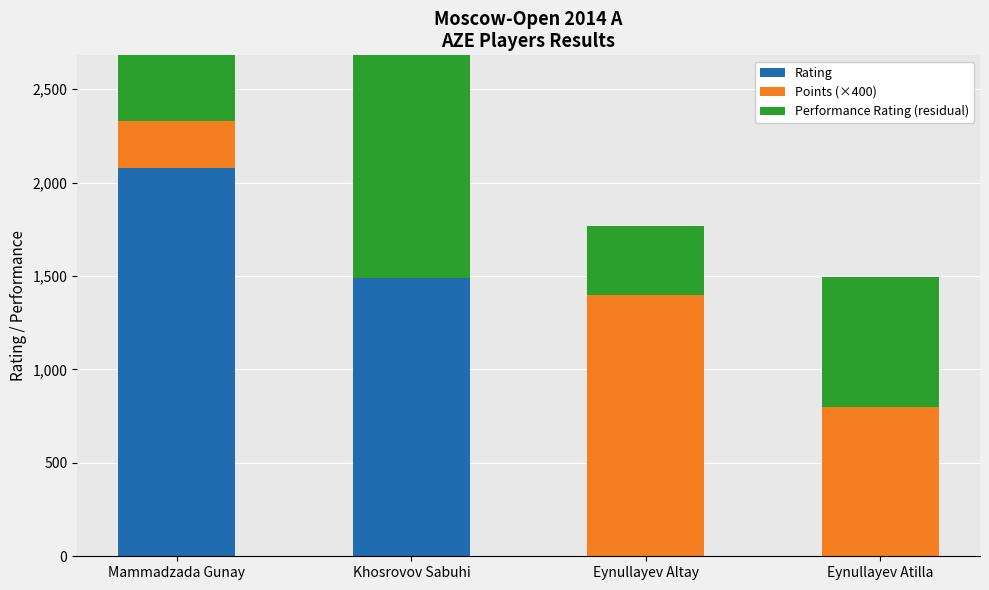

What is the total value across all series at Eynullayev Atilla?

1494